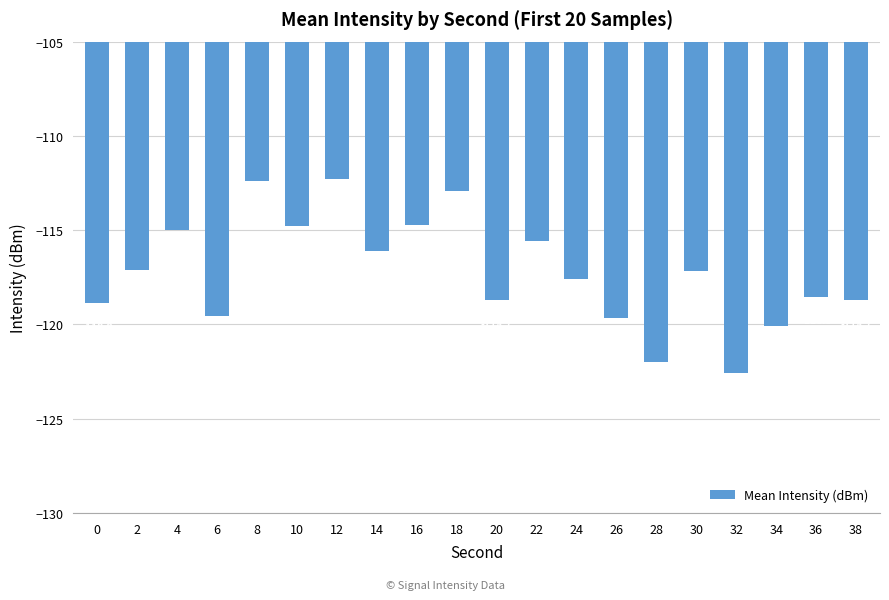

The value at 0 is -192.9. True or false?

False